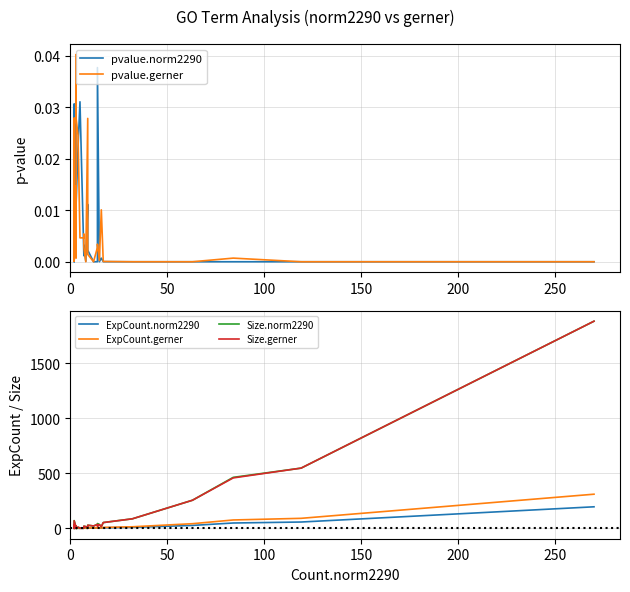

Does the chart have visible grid lines?

Yes